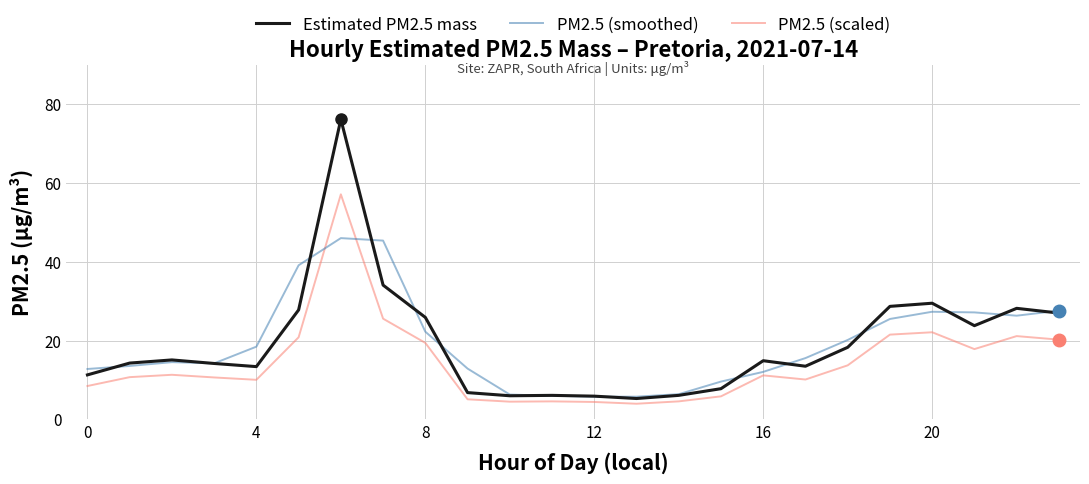

At how many categories does at least one series exceed 33?

3